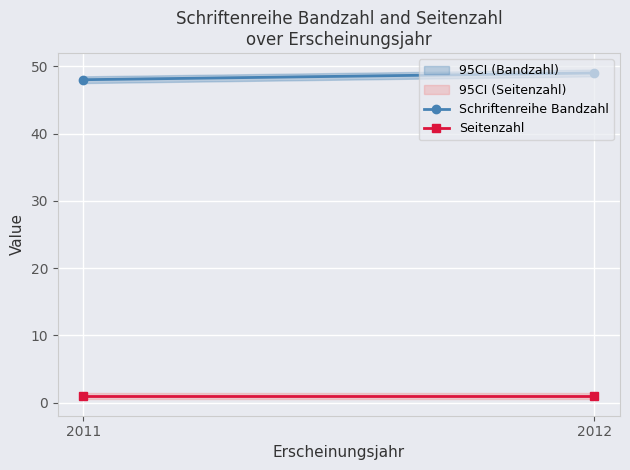

Reading left to right, what are all the values shown in this chart?

Schriftenreihe Bandzahl: 2011=48	2012=49
Seitenzahl: 2011=1	2012=1